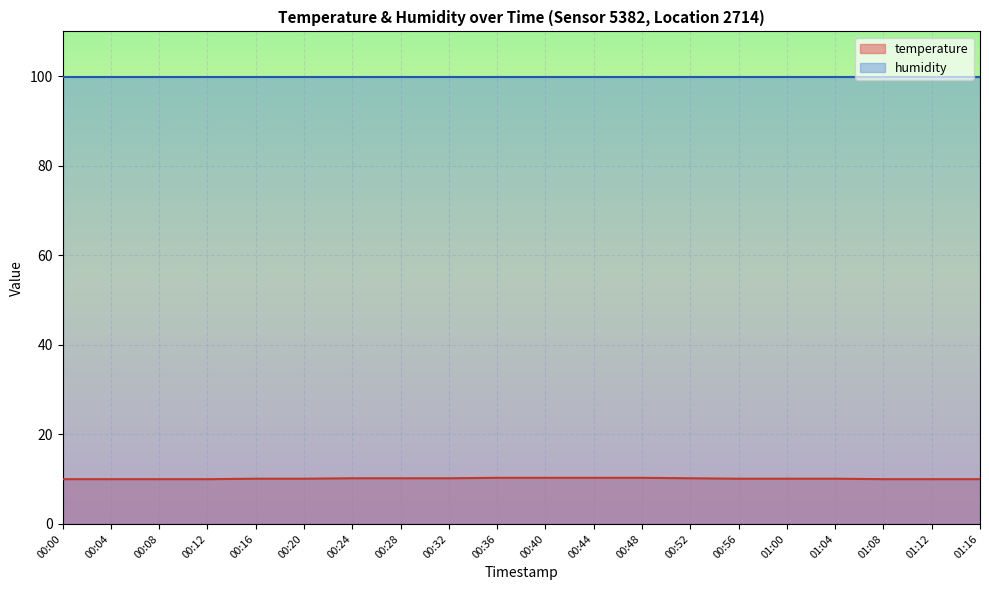

At which label is the value closest to 10?

00:00